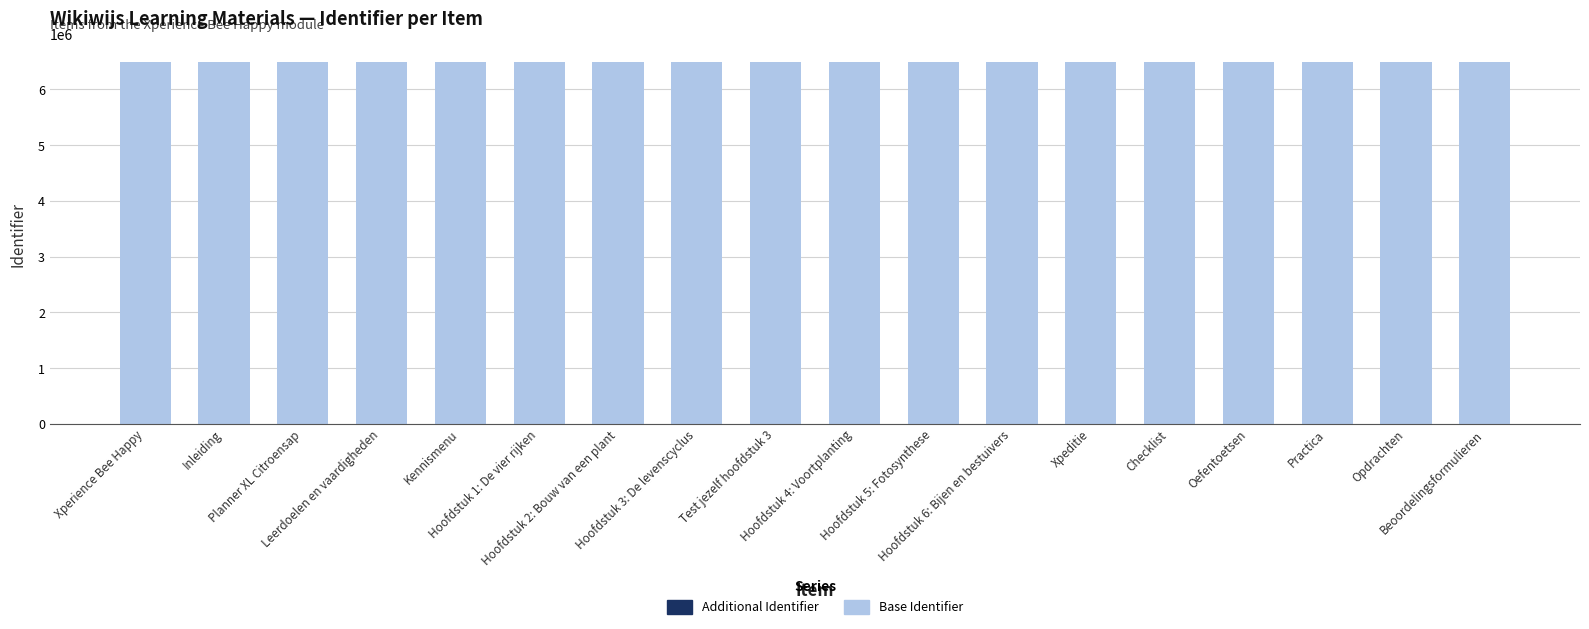

What is the highest value of the Base Identifier series?

6490617